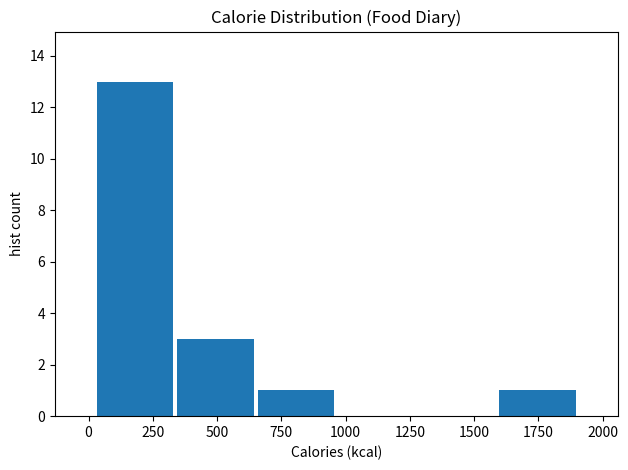

Reading left to right, list every bar in this chart as the range it spans on the x-axis followed by its height. Neither the bar edges nor the heights are printed on the chart, so give them approximately, as read against the axes.

50 to 350: 13
350 to 650: 3
650 to 950: 1
950 to 1300: 0
1300 to 1600: 0
1600 to 1900: 1